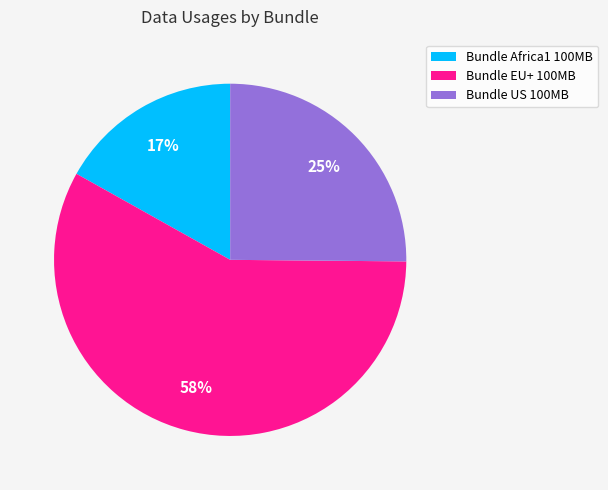

How many slices are in this pie chart?

3